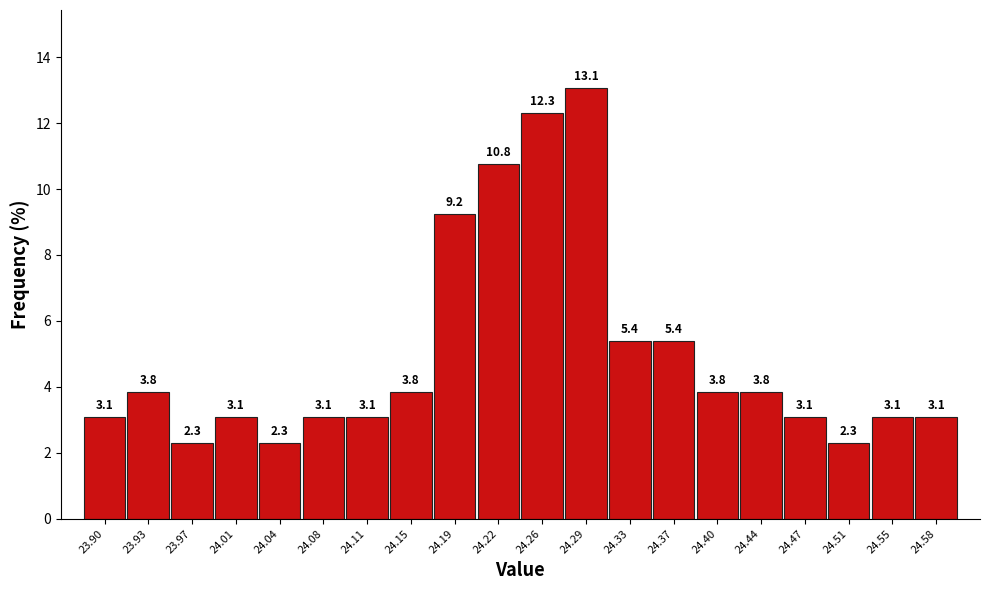

Over which range of the x-axis is the bar tallest?

24.276 to 24.312